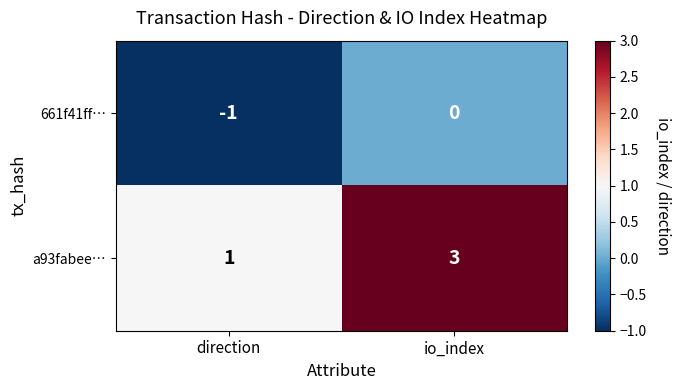

Which series has the largest total across all categories?

a93fabee…